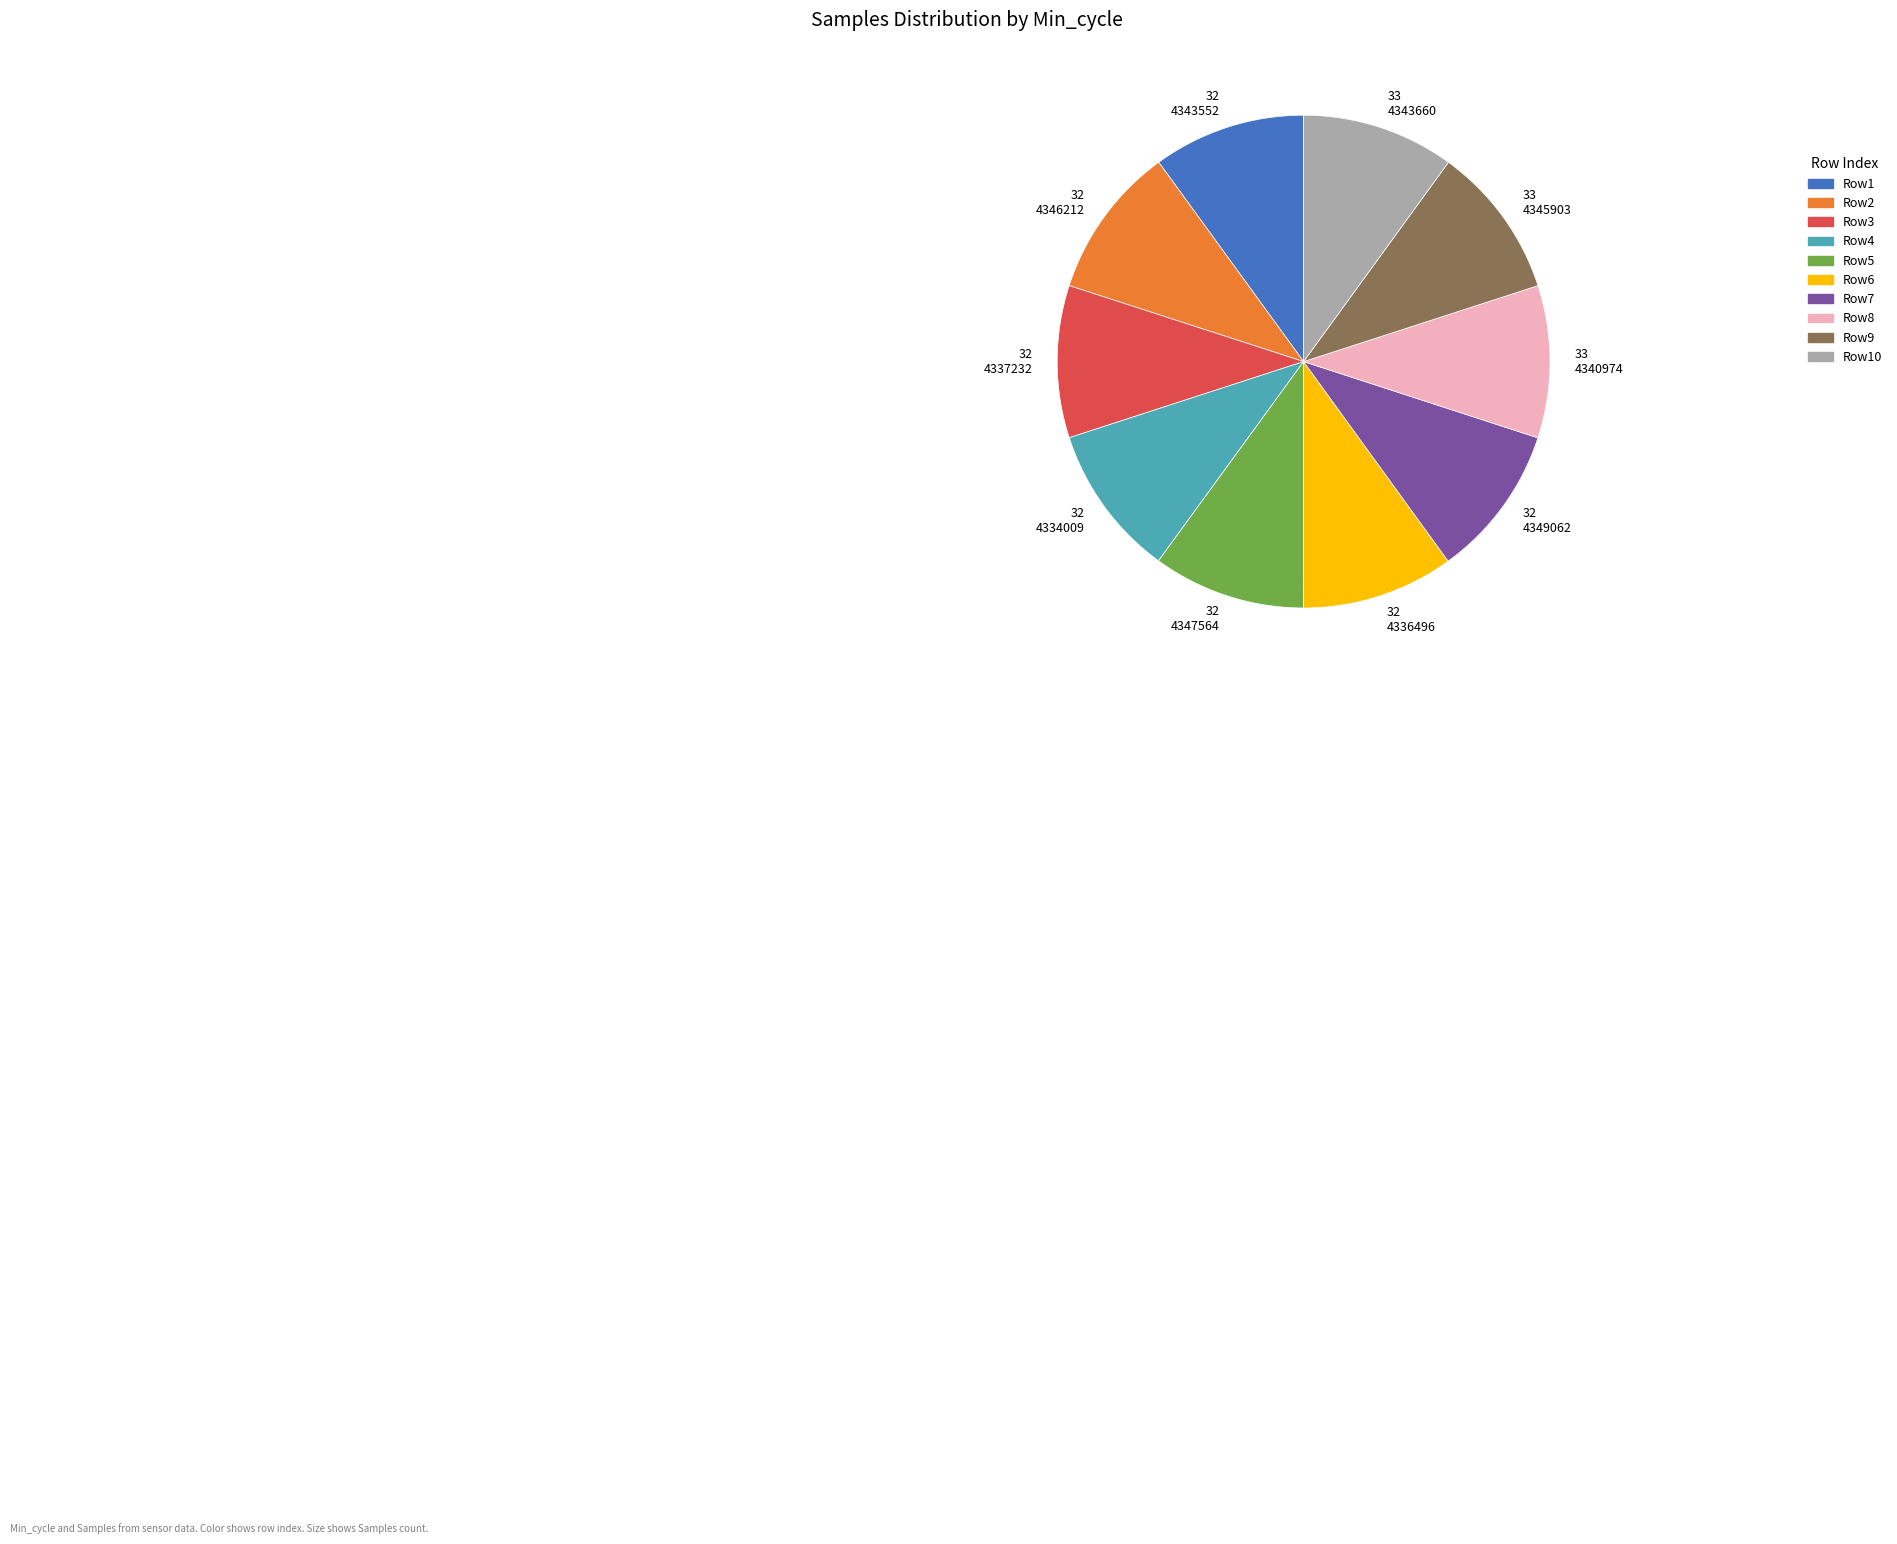

Does Row3 represent more than half of the total?

No